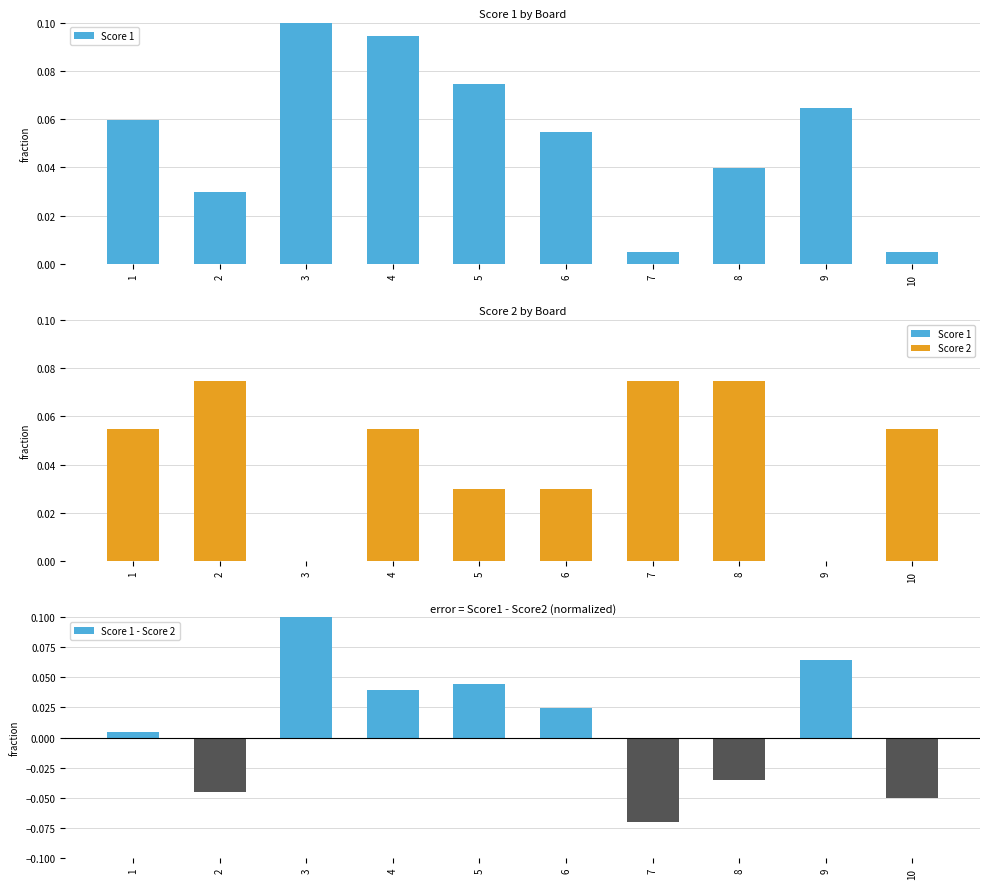

What is the maximum value shown in the chart?

0.1